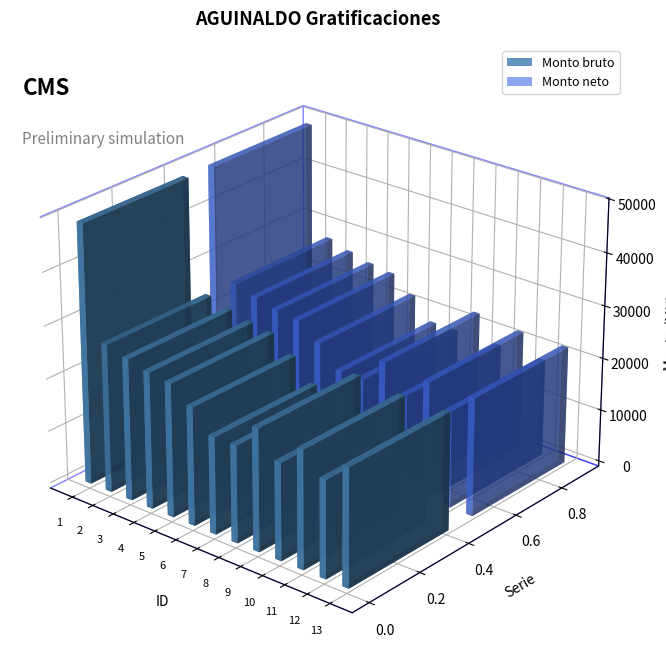

What is the sum of all Monto bruto values?

319045.2